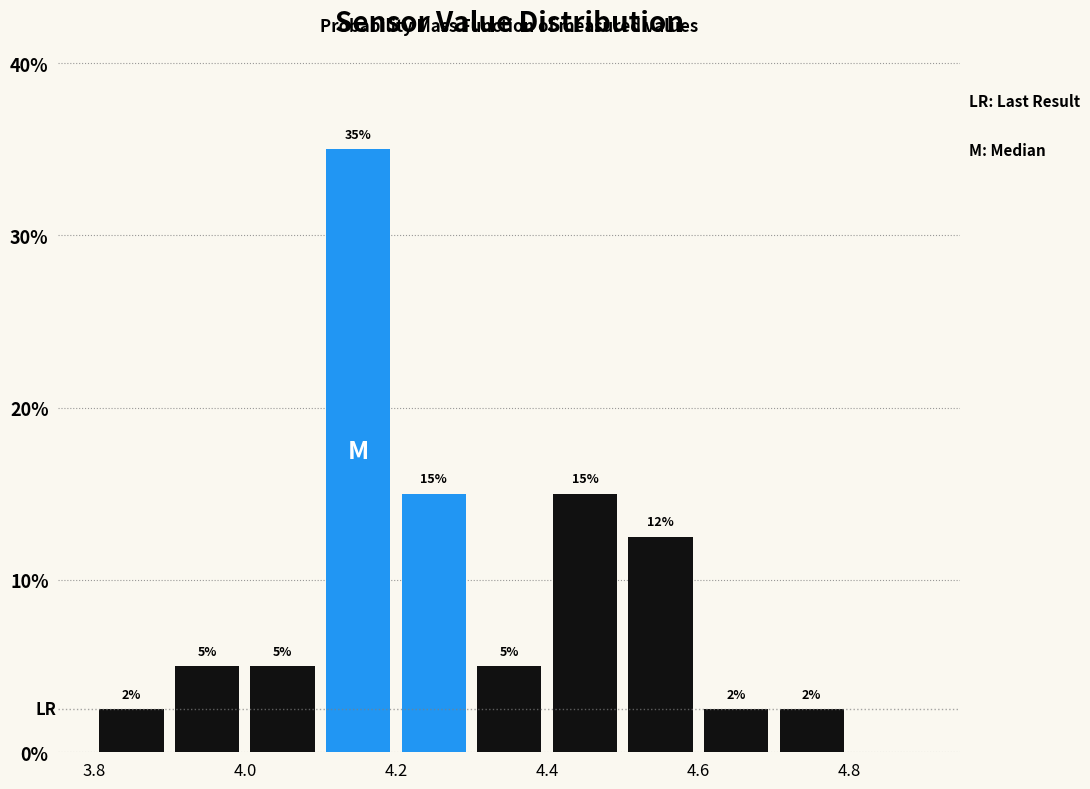

Over which range of the x-axis is the bar tallest?

4.1 to 4.2